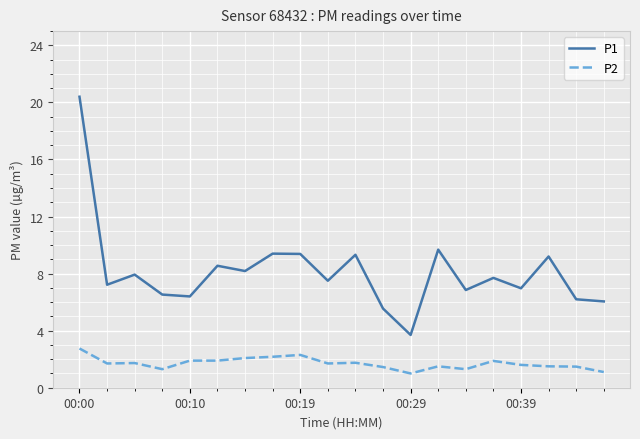

True or false: P1 and P2 intersect in this chart.

False